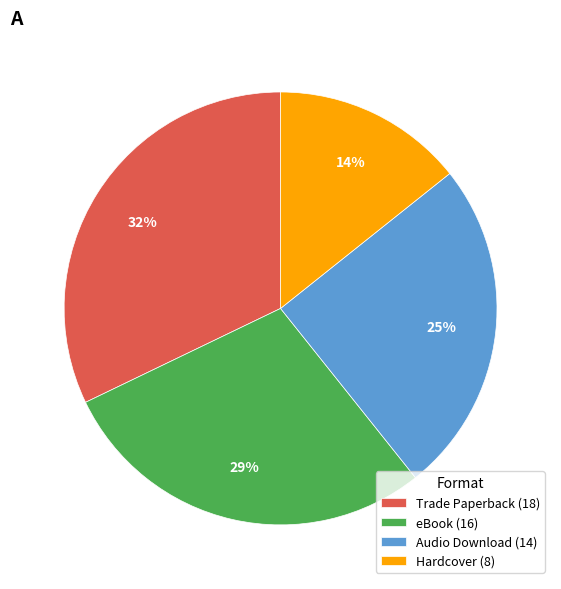

Is the sum of Hardcover (8) and Trade Paperback (18) greater than half?

No